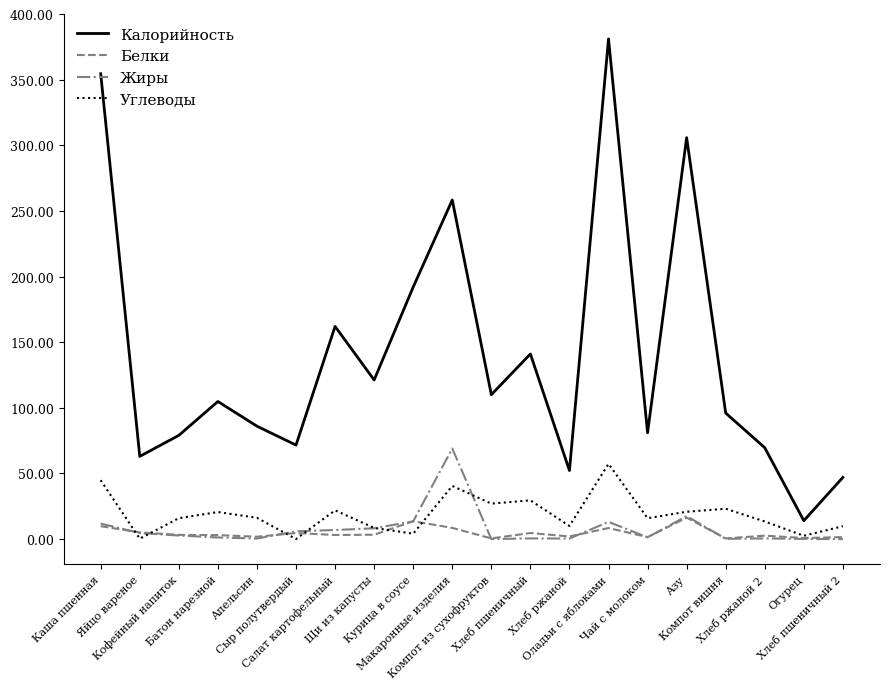

True or false: Белки and Калорийность cross at least once.

False